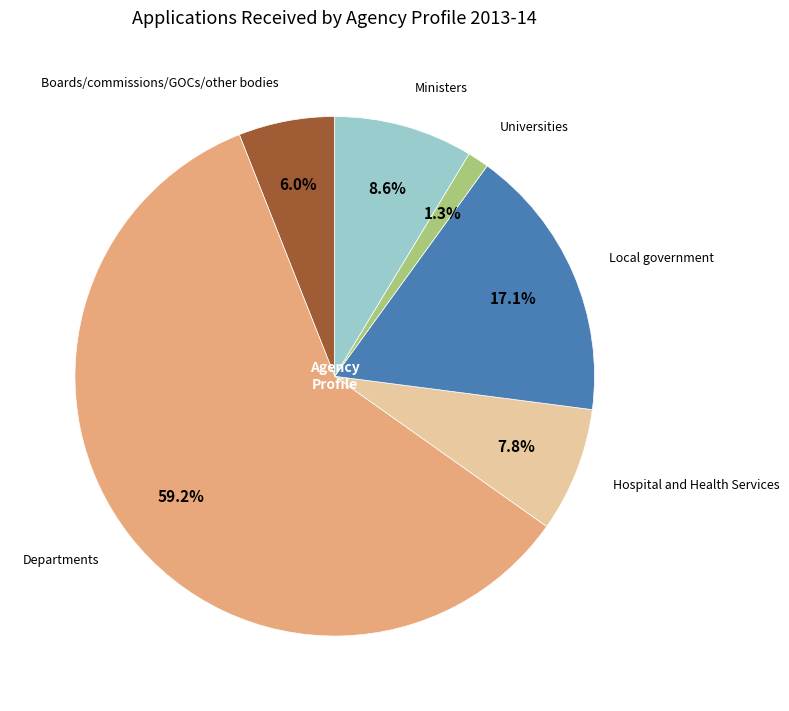

Count the number of slices in the pie.

6